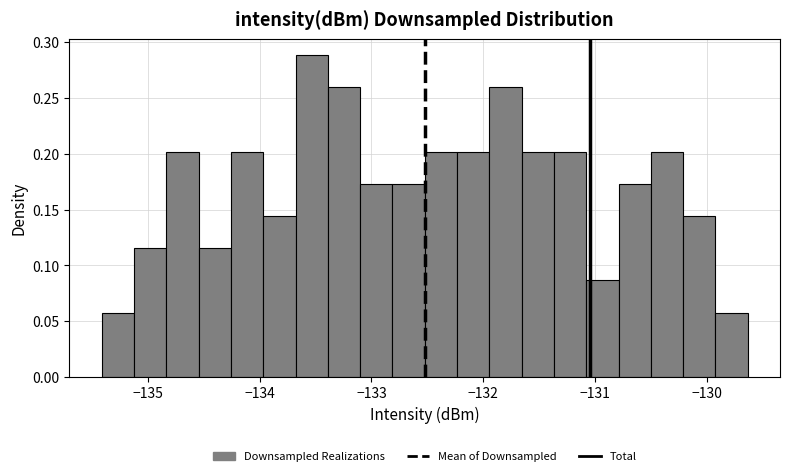

Read against the x-axis, roughly where is the centre of the tallest bar?

-133.5